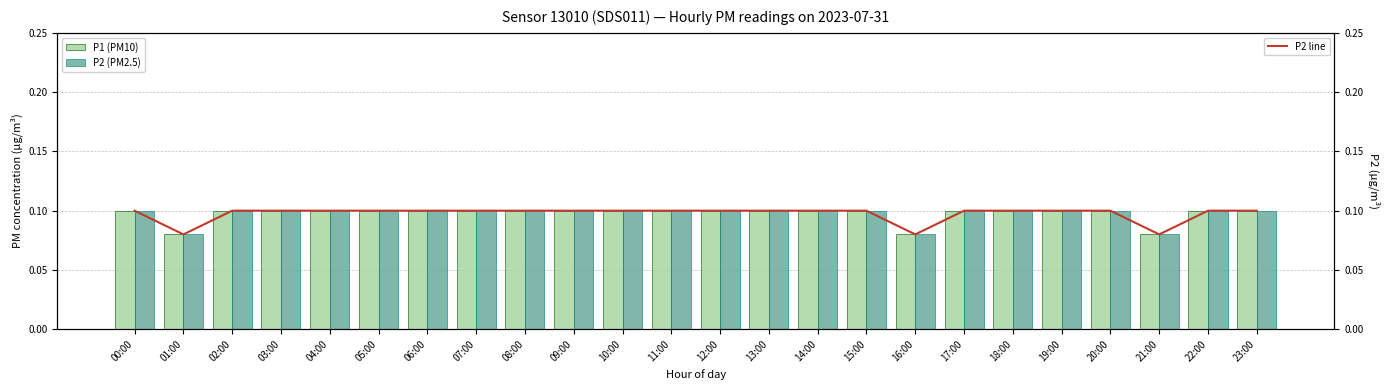

Reading left to right, list all the values displayed in this chart.

P1 (PM10): 0.1	0.1	0.1	0.1	0.1	0.1	0.1	0.1	0.1	0.1	0.1	0.1	0.1	0.1	0.1	0.1	0.1	0.1	0.1	0.1	0.1	0.1	0.1	0.1
P2 (PM2.5): 0.1	0.1	0.1	0.1	0.1	0.1	0.1	0.1	0.1	0.1	0.1	0.1	0.1	0.1	0.1	0.1	0.1	0.1	0.1	0.1	0.1	0.1	0.1	0.1
P2 line: 0.1	0.1	0.1	0.1	0.1	0.1	0.1	0.1	0.1	0.1	0.1	0.1	0.1	0.1	0.1	0.1	0.1	0.1	0.1	0.1	0.1	0.1	0.1	0.1